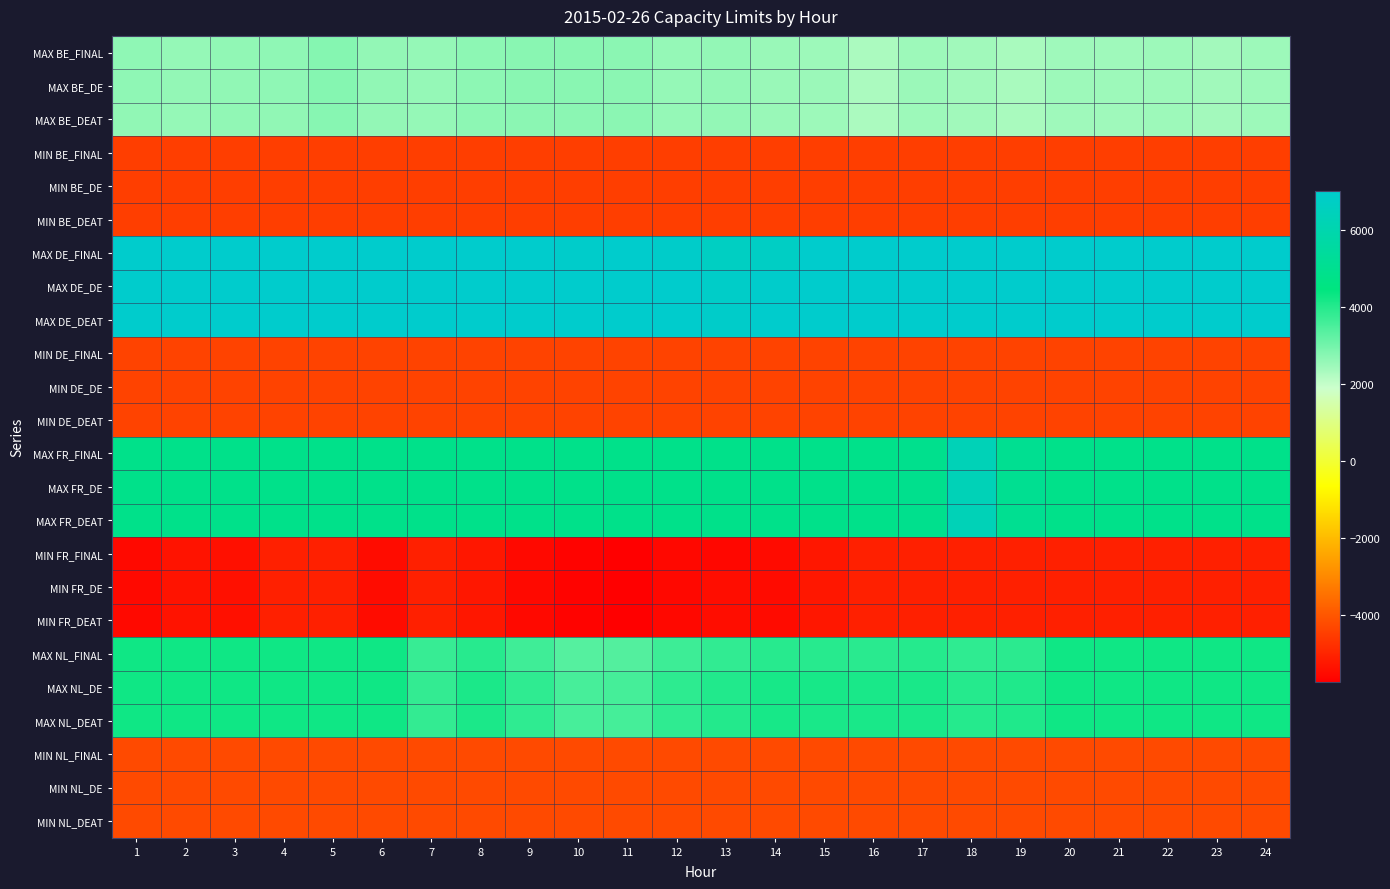

Rank the series at 8 from lowest to highest value.

MIN FR_FINAL, MIN FR_DE, MIN FR_DEAT, MIN BE_FINAL, MIN BE_DE, MIN BE_DEAT, MIN DE_FINAL, MIN DE_DE, MIN DE_DEAT, MIN NL_FINAL, MIN NL_DE, MIN NL_DEAT, MAX BE_DEAT, MAX BE_FINAL, MAX BE_DE, MAX NL_FINAL, MAX NL_DEAT, MAX NL_DE, MAX FR_FINAL, MAX FR_DE, MAX FR_DEAT, MAX DE_FINAL, MAX DE_DE, MAX DE_DEAT